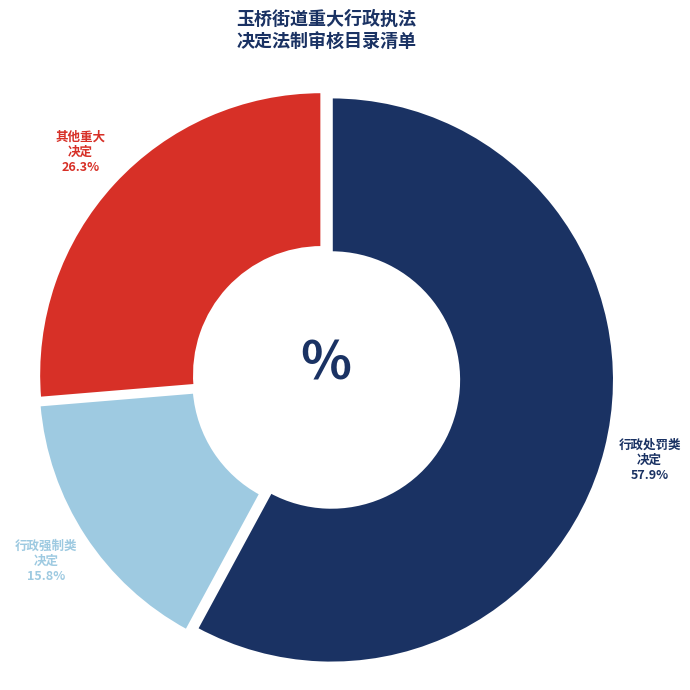

How many segments does this pie chart have?

3